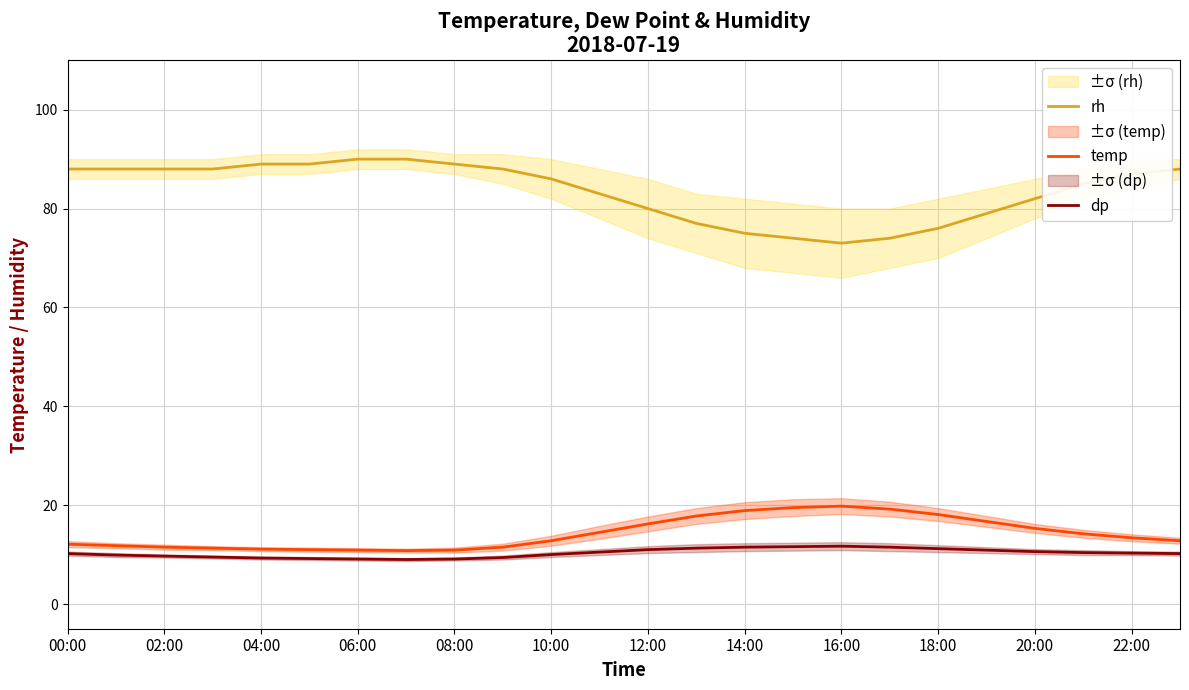

Is the value of dp at 20:00 greater than the value of rh at 08:00?

No